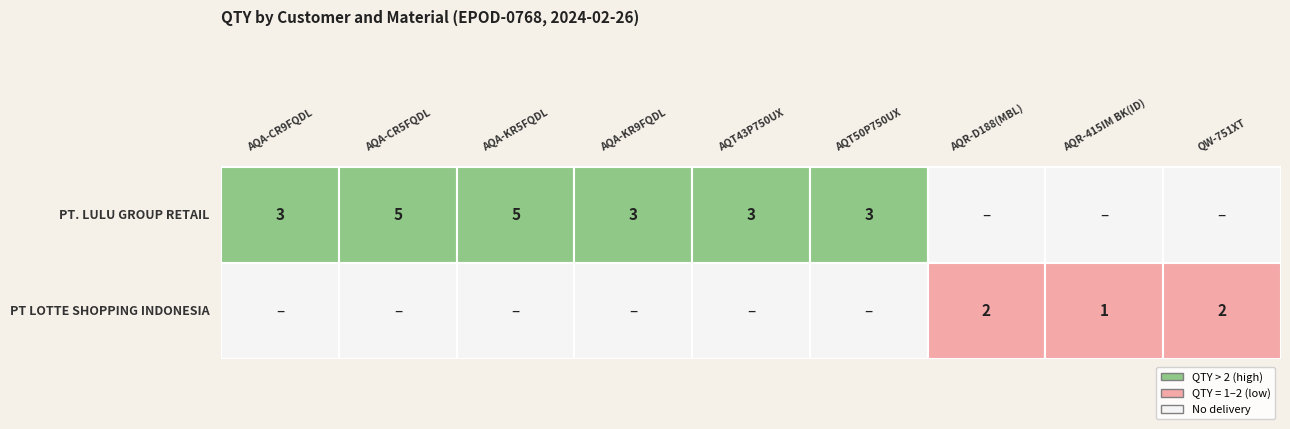

List the series in order of their overall mean, lowest first.

PT LOTTE SHOPPING INDONESIA, PT. LULU GROUP RETAIL